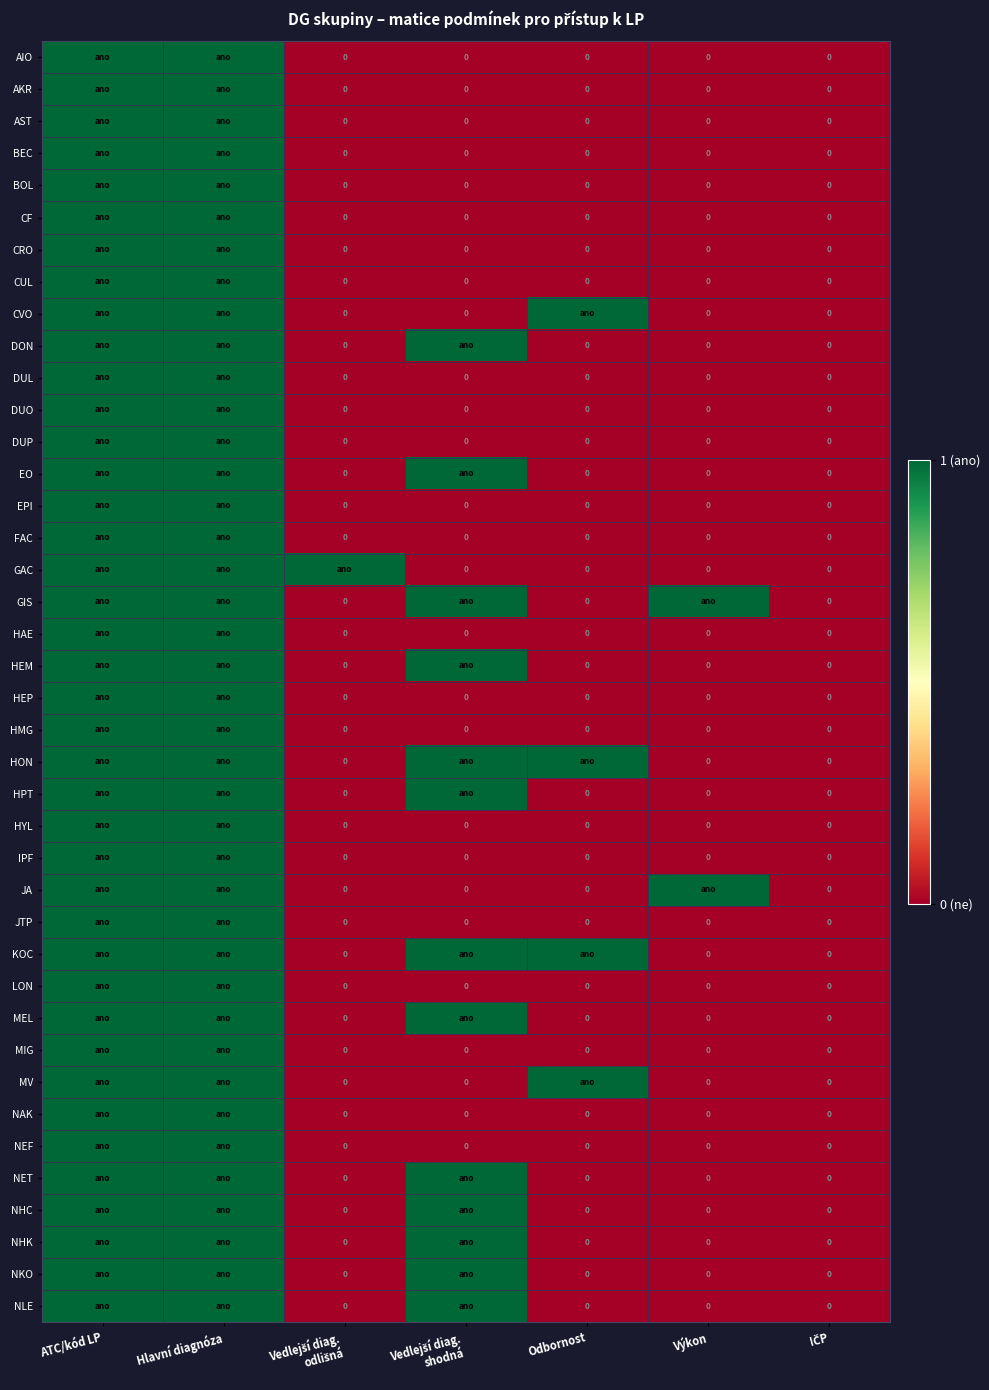

What is the difference between the second highest and second lowest values in the GAC series?

1